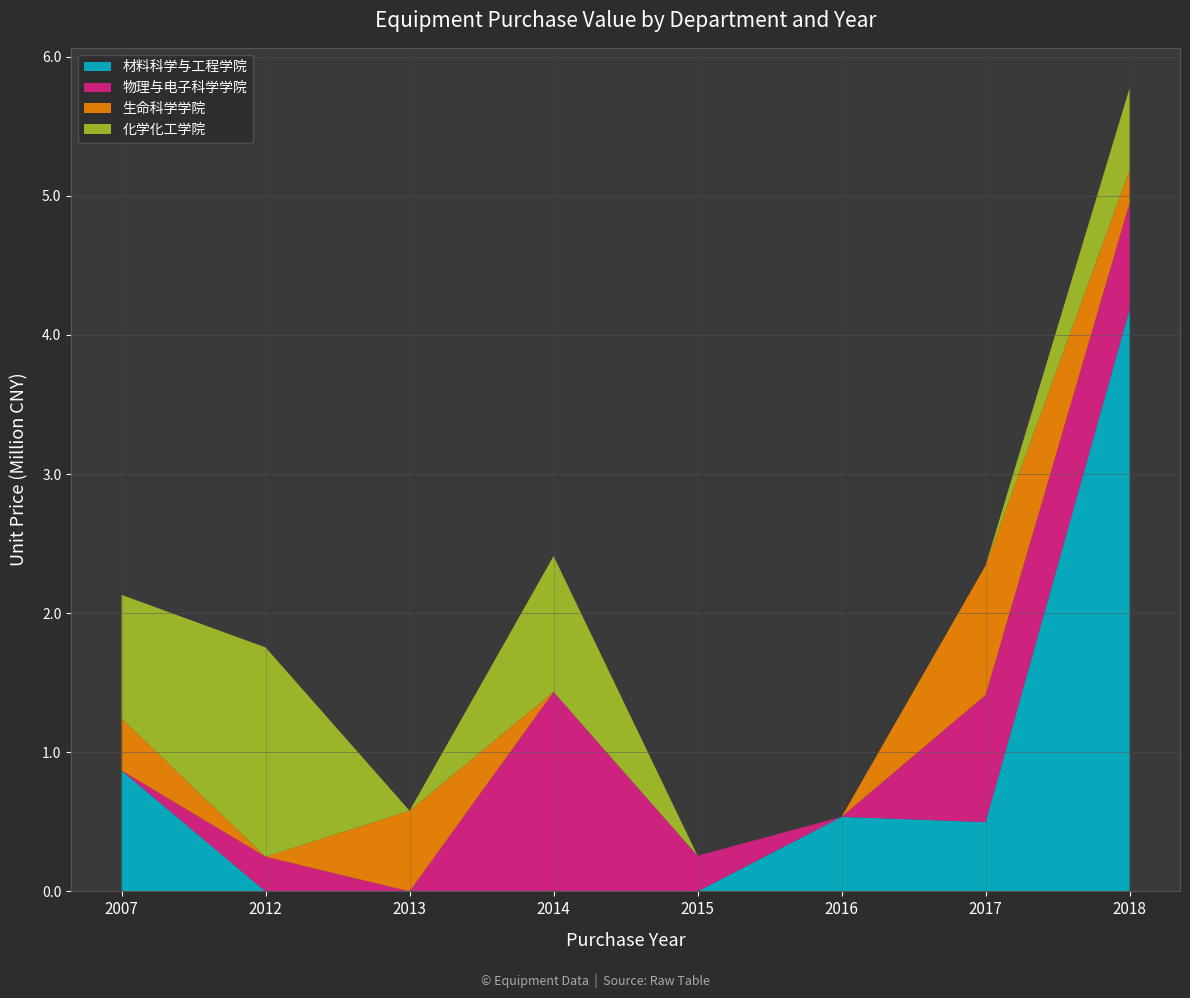

Reading left to right, list all the values displayed in this chart.

材料科学与工程学院: 869000	0	0	0	0	536000	498200	4185000
物理与电子科学学院: 0	249000	0	1434000	256275	0	913800	764200
生命科学学院: 373410	0	579600	0	0	0	931000	237400
化学化工学院: 889275	1504800	0	976500	0	0	0	589000